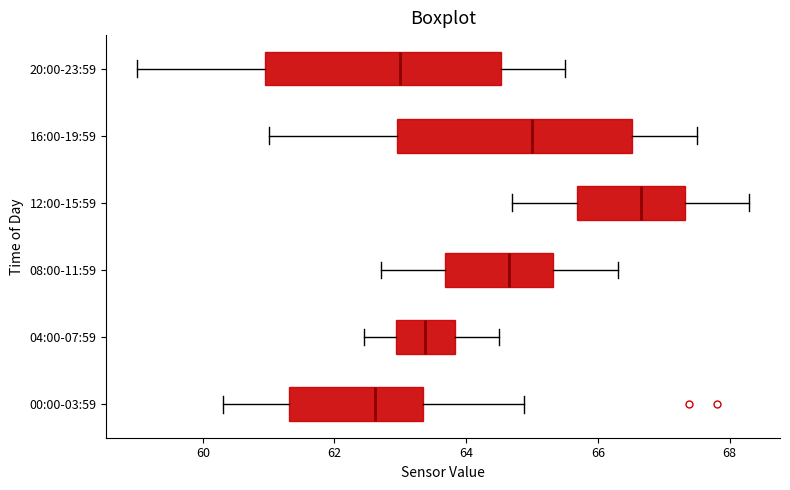

Where does the left whisker of the box for 08:00-11:59 end on the x-axis? The values are not printed on the chart, so give them approximately, as read against the axis.

62.8